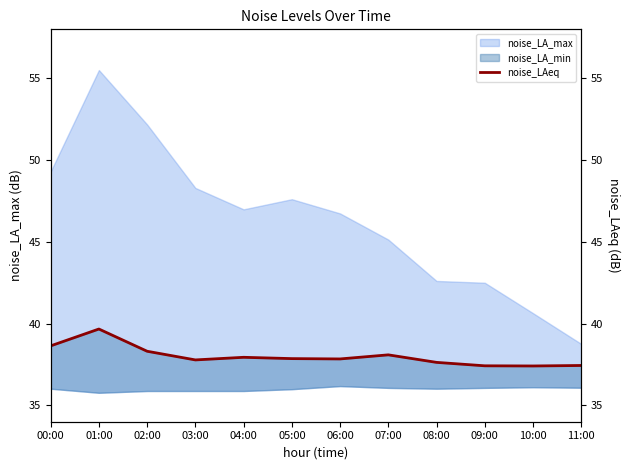

Reading right to left, extract all data points from this chart.

11:00=37.4	10:00=37.4	09:00=37.4	08:00=37.6	07:00=38.1	06:00=37.8	05:00=37.9	04:00=37.9	03:00=37.8	02:00=38.3	01:00=39.7	00:00=38.6